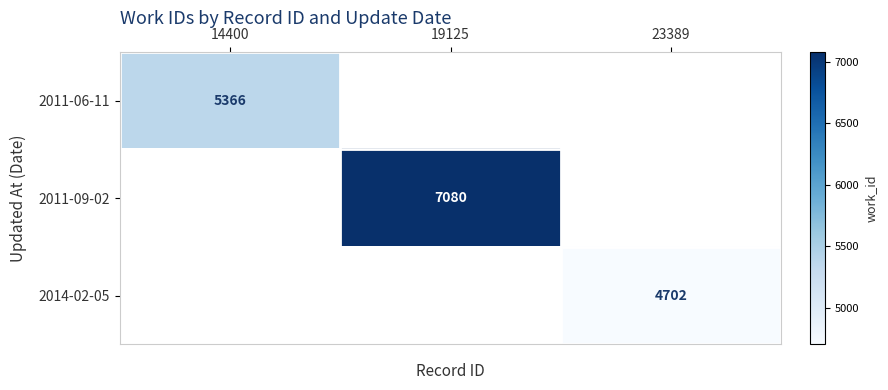

At how many categories does at least one series exceed 6035?

1